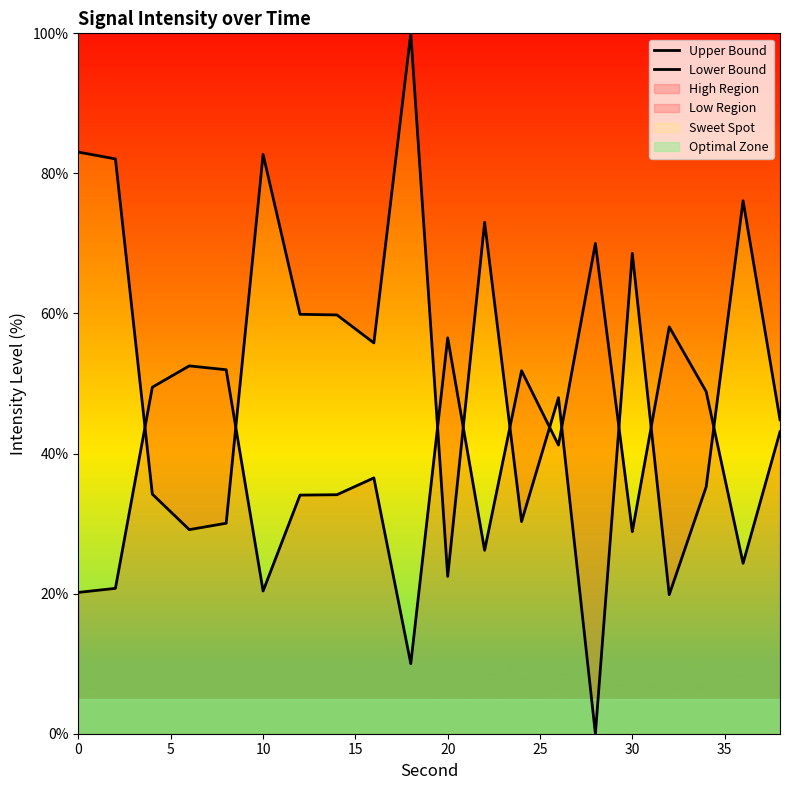

What is the value of the Upper Bound point at the 11th from the left?

34.2